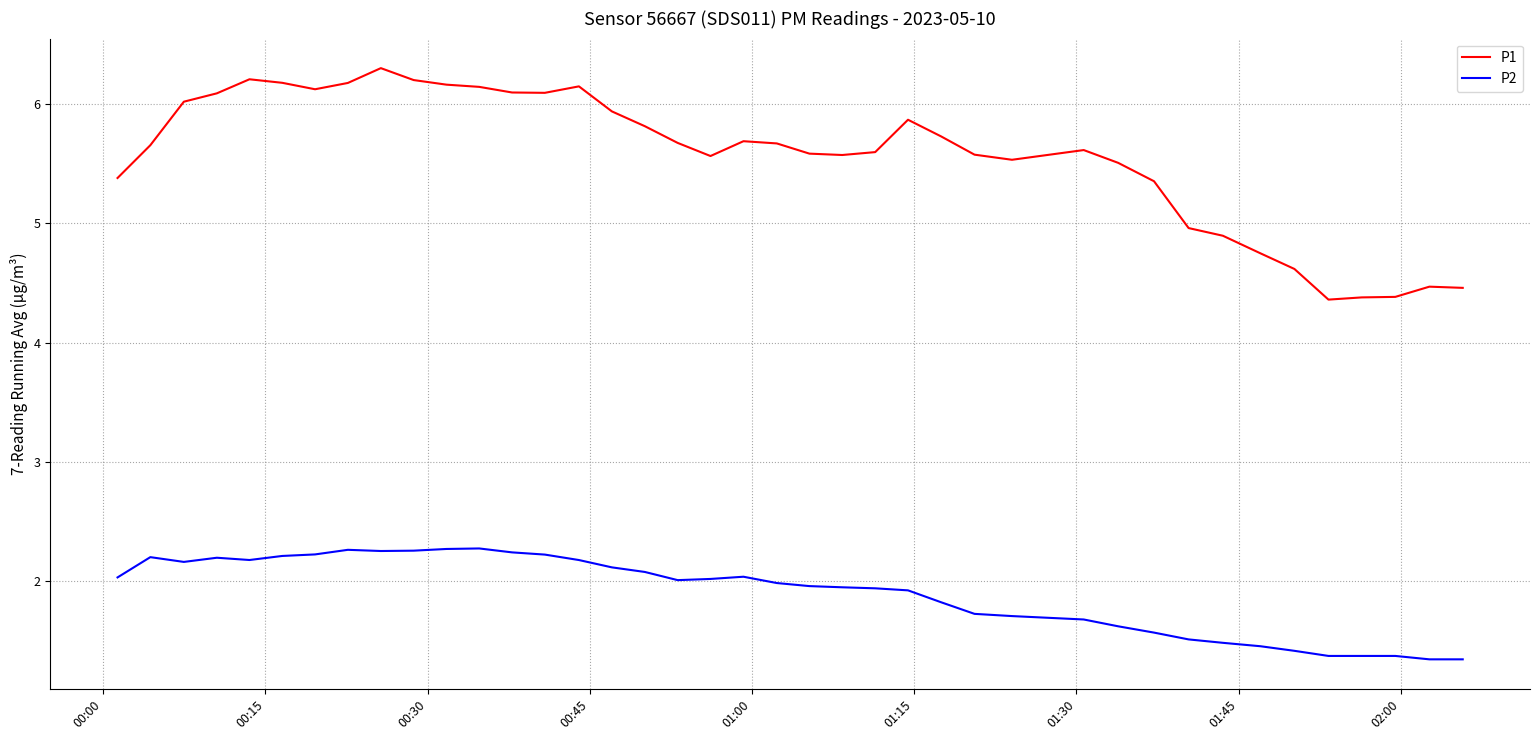

Which series has the largest range (max minus min)?

P1